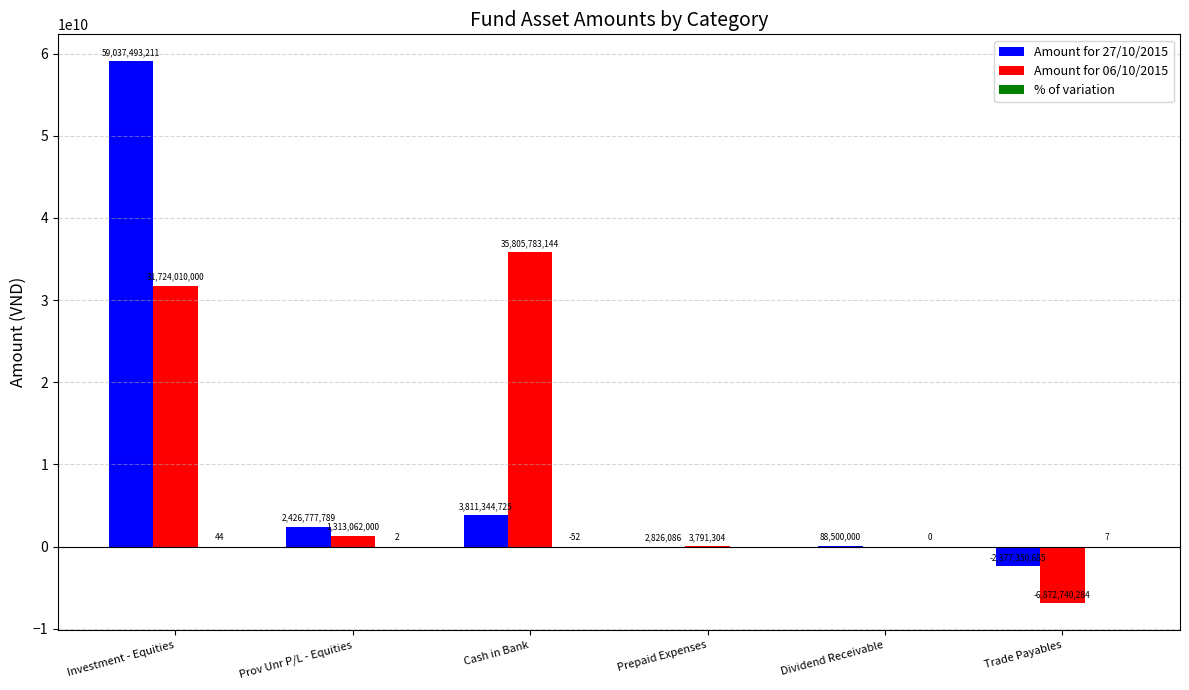

Which category has the highest value across all series?

Investment - Equities